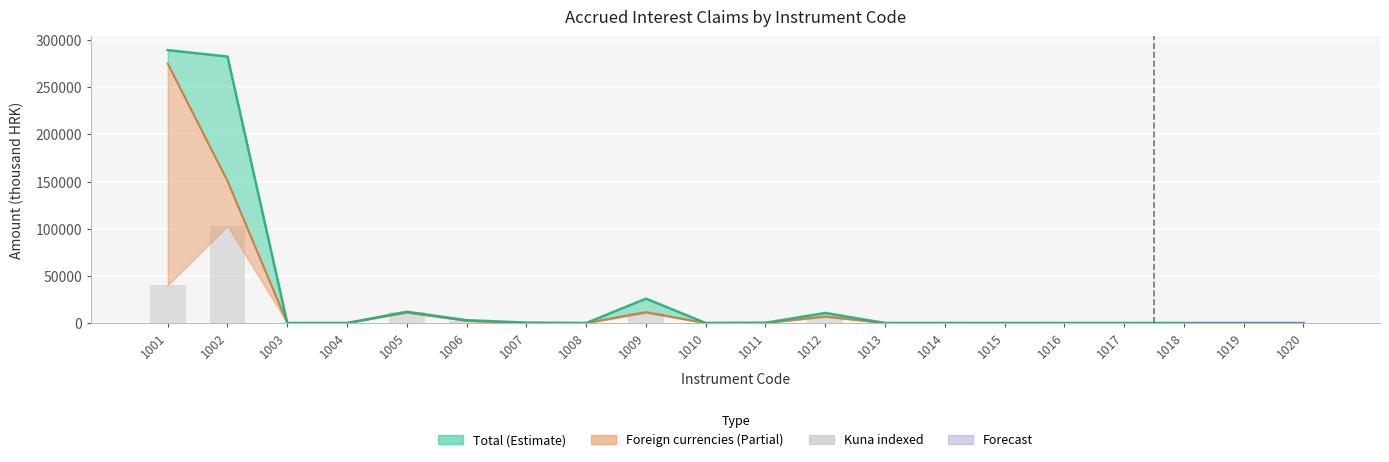

Are the bars horizontal?

No